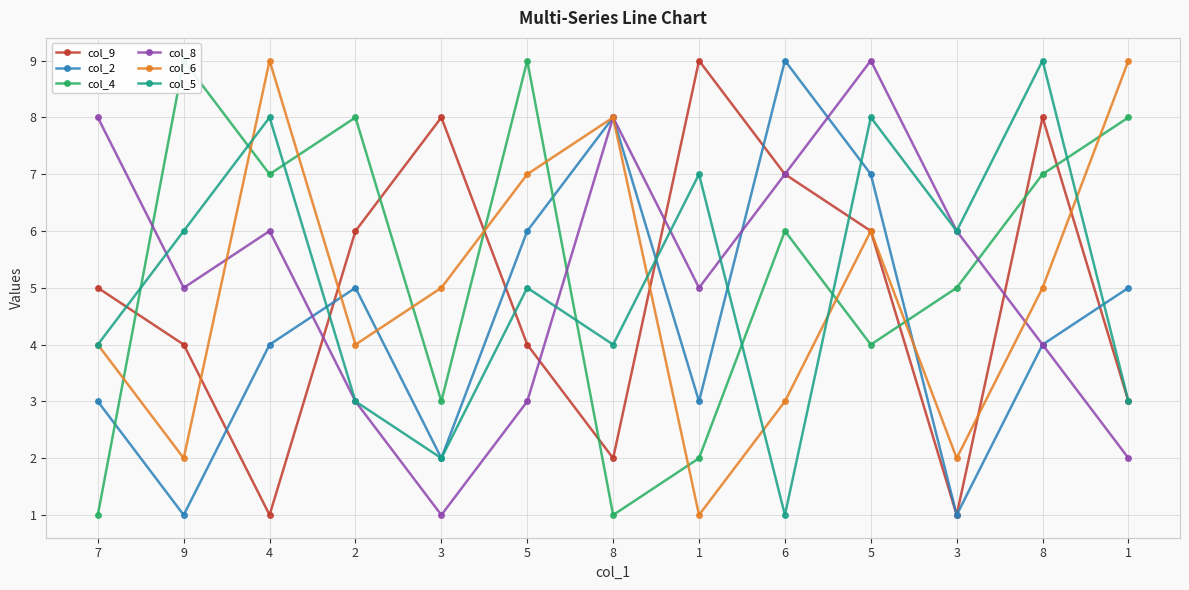

True or false: col_4 has a value of 1 at 5.

False